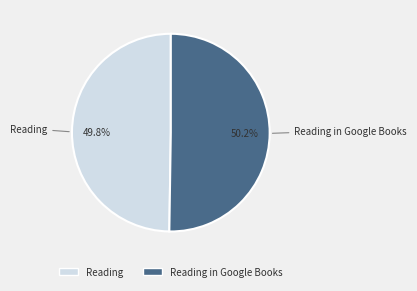

Is there any slice that represents more than half of the pie?

Yes